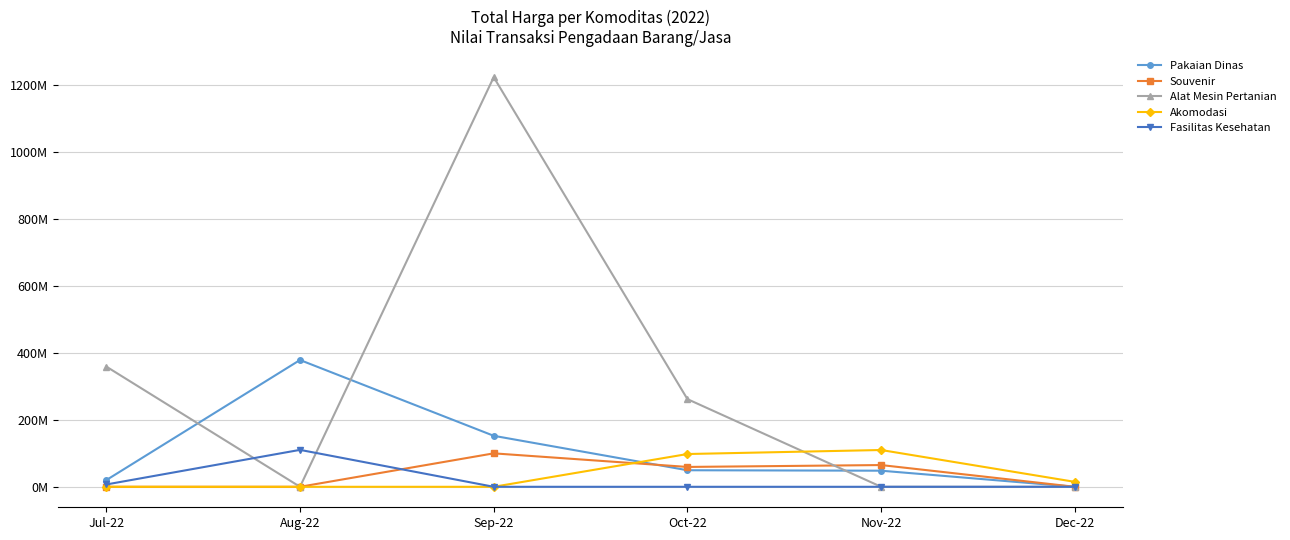

Is this an area chart (filled region under the line)?

No